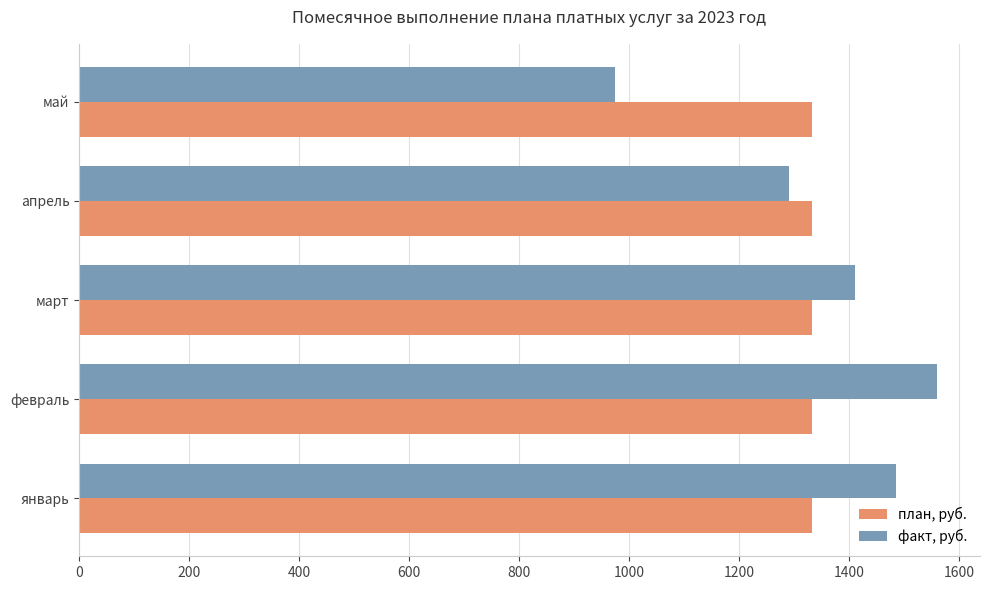

Rank the series by their maximum value, from highest to lowest.

факт, руб., план, руб.